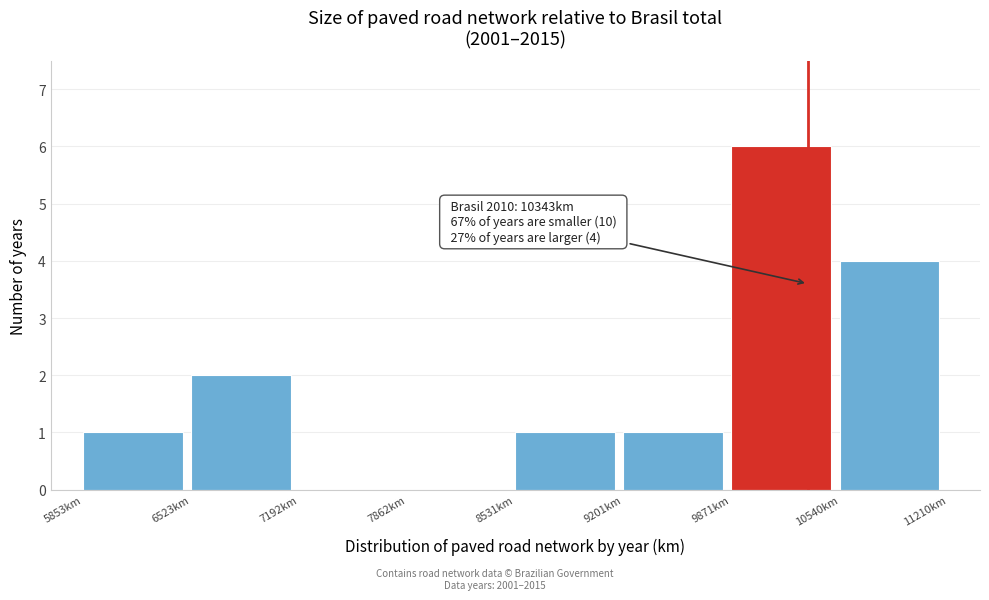

Over which range of the x-axis is the bar tallest?

9900 to 10500